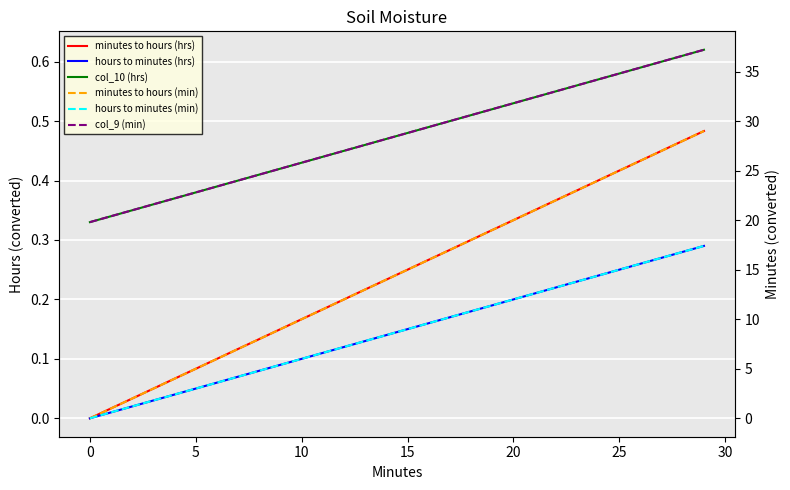

Where is hours to minutes (min) nearest to the value 8?

13